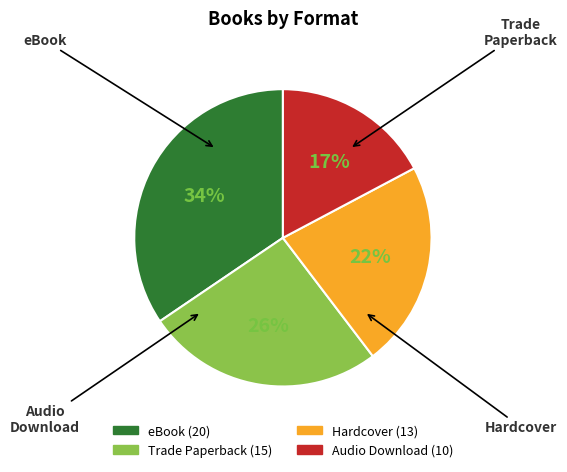

How many segments does this pie chart have?

4